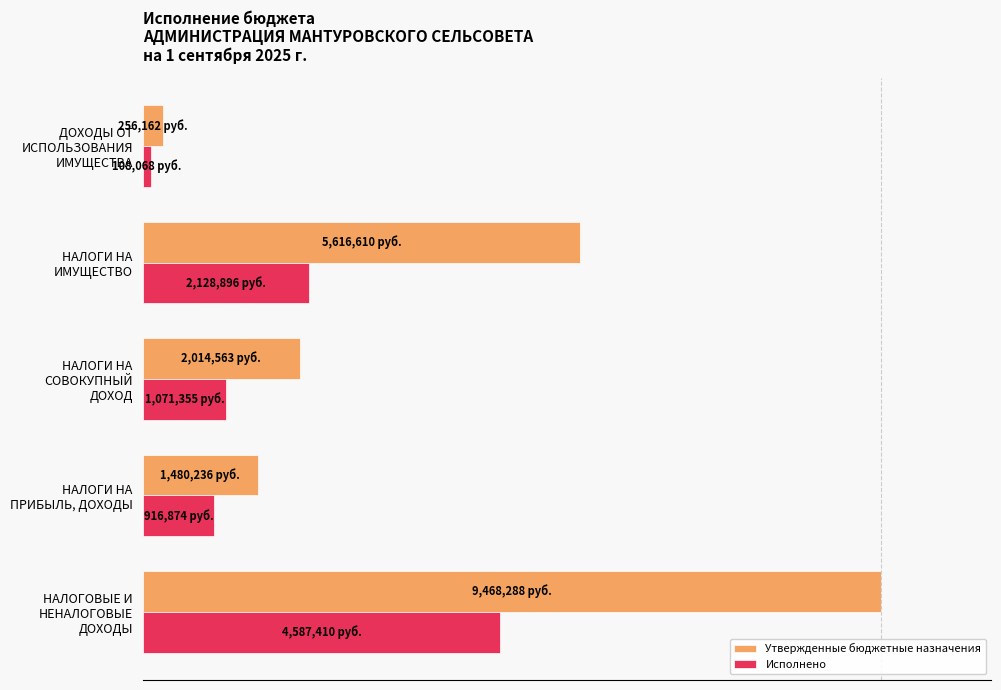

What is the minimum value shown in the chart?

1.1